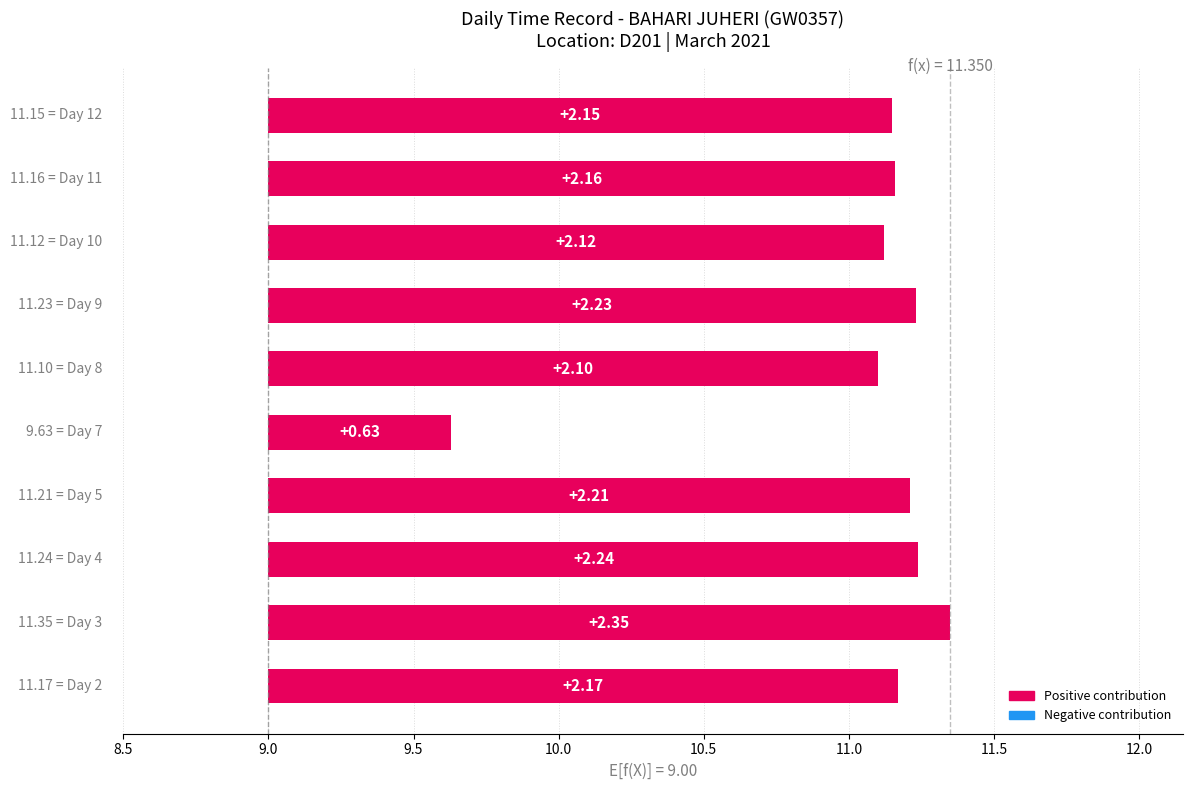

What is the difference between the values at Day 7 and Day 11?

1.5